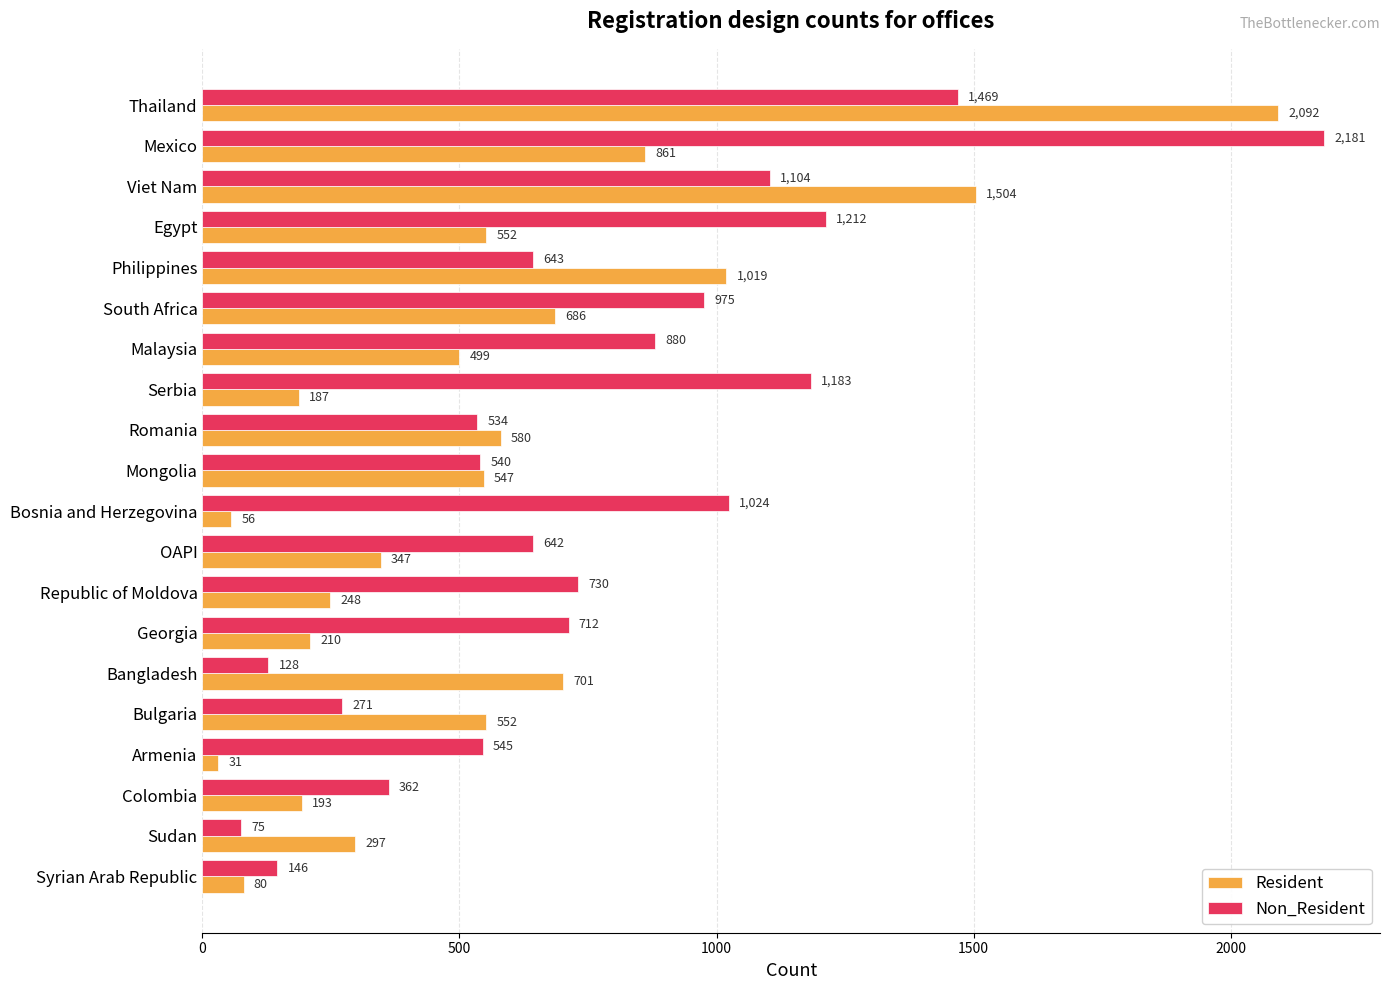

True or false: Resident has a value of 262 at Serbia.

False